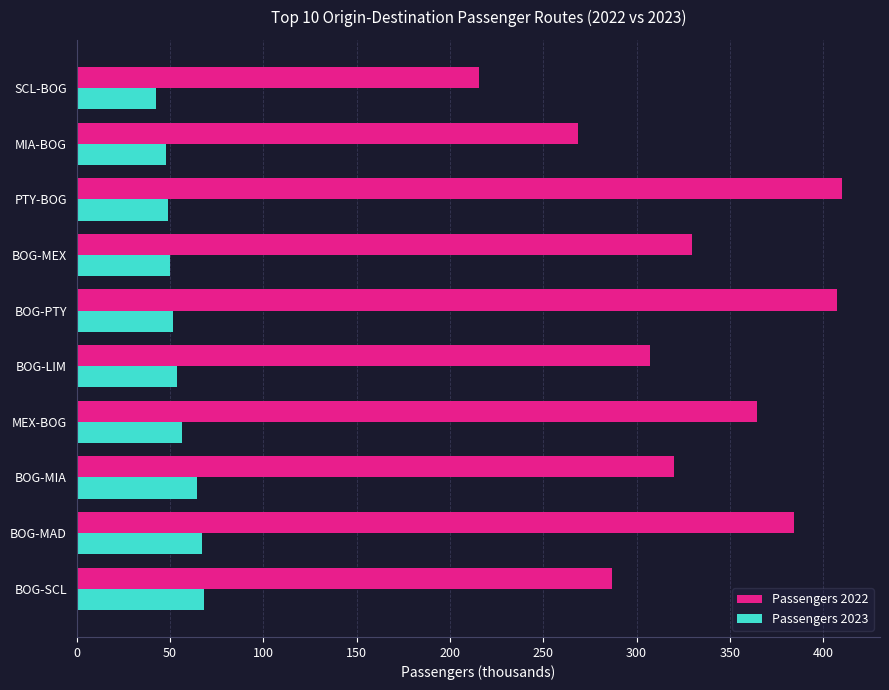

What is the maximum value for Passengers 2022?

409.9